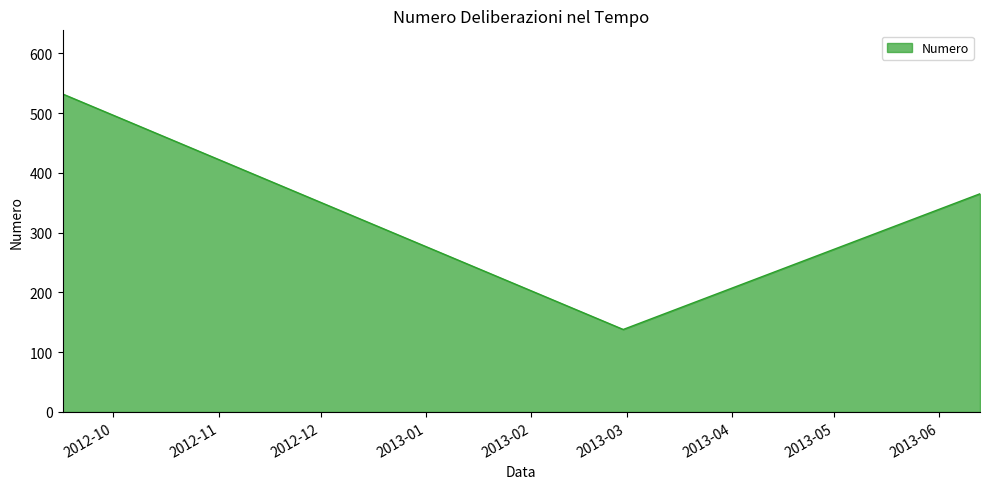

Does the chart display data point markers on the line(s)?

No